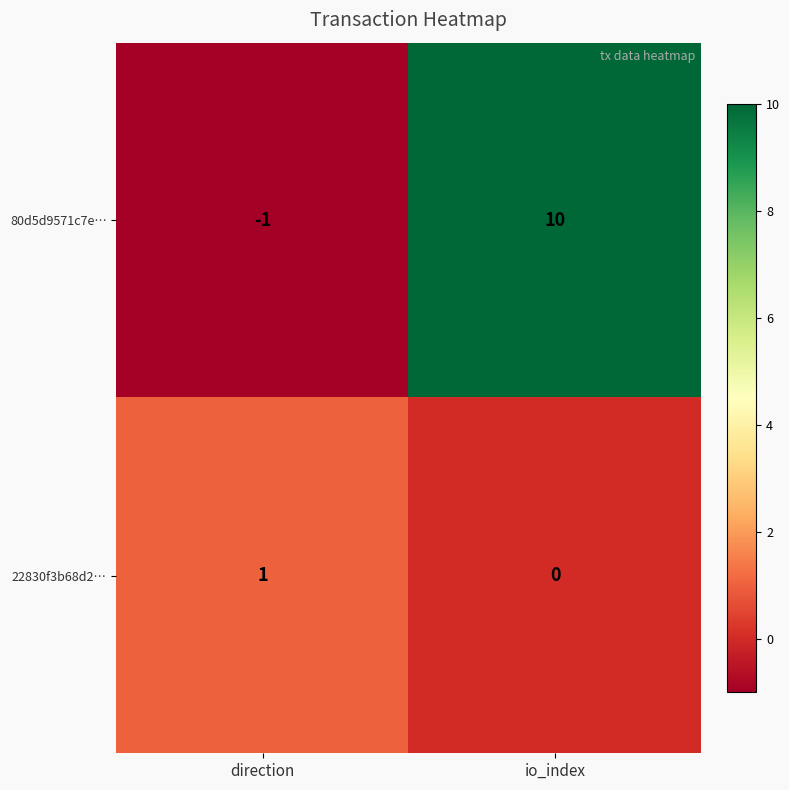

At direction, list the series in order from smallest to largest.

80d5d9571c7e…, 22830f3b68d2…